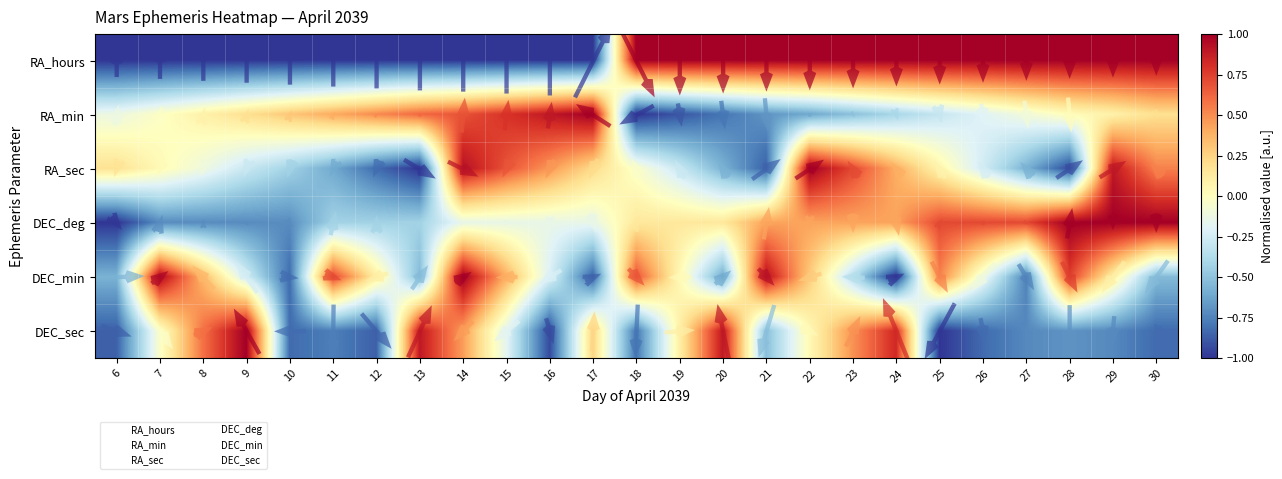

At which label does RA_hours reach its minimum?

6